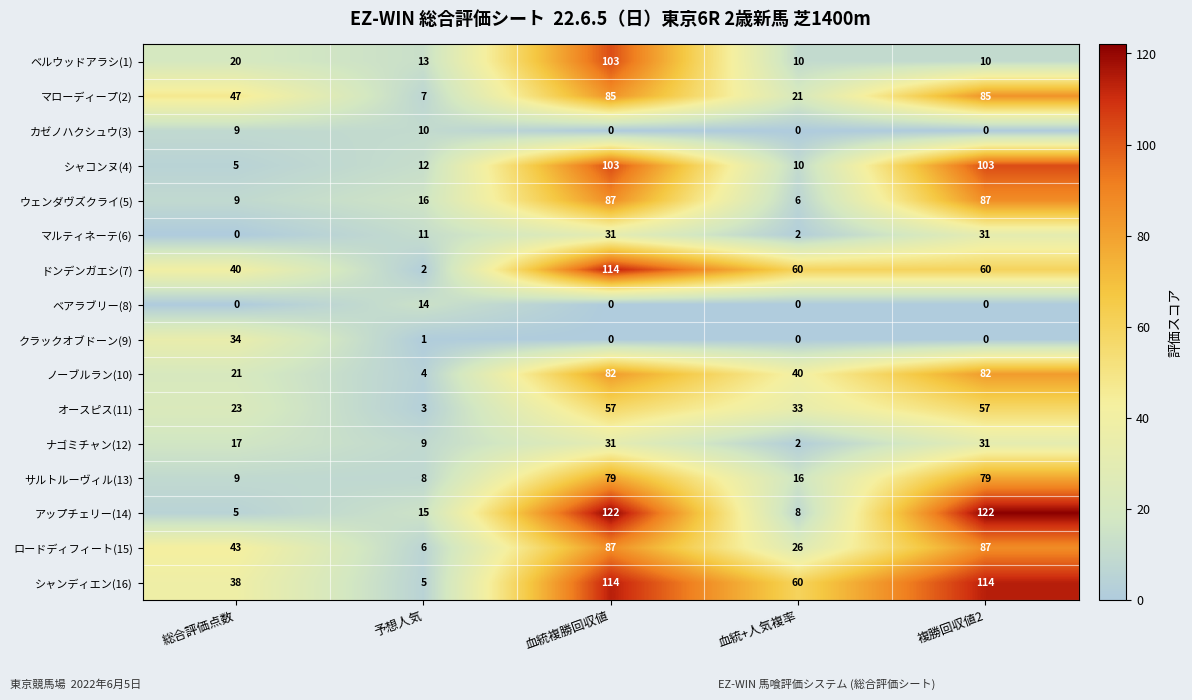

What is the difference between the second highest and minimum values in the マローディープ(2) series?

78